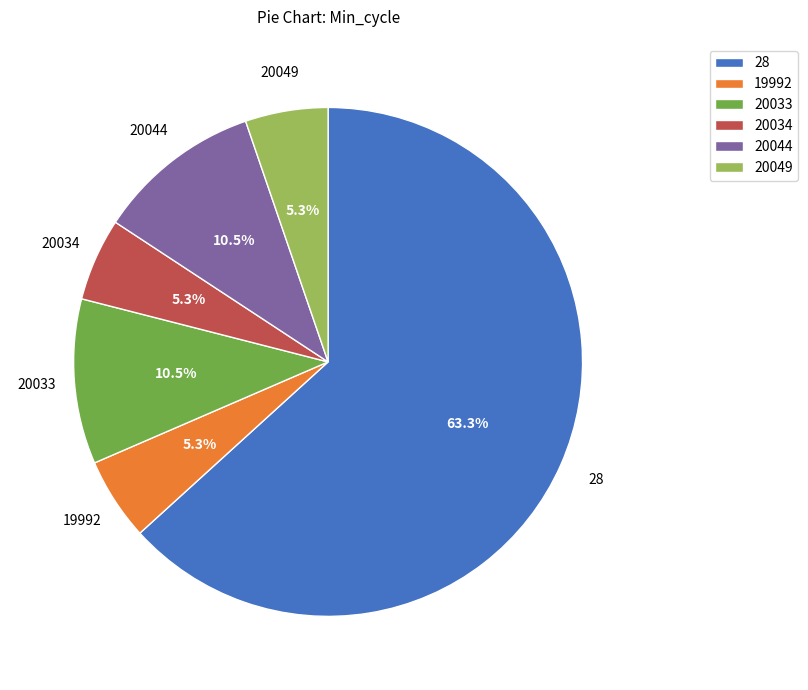

To the nearest percent, what percentage of the pie is 28?

63%